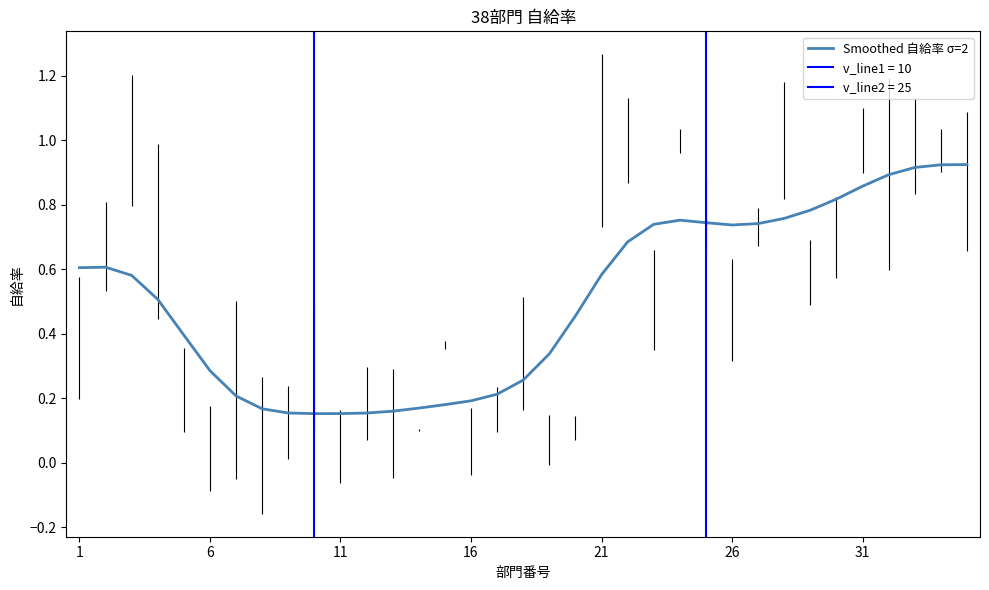

What is the sum of all values?

17.8